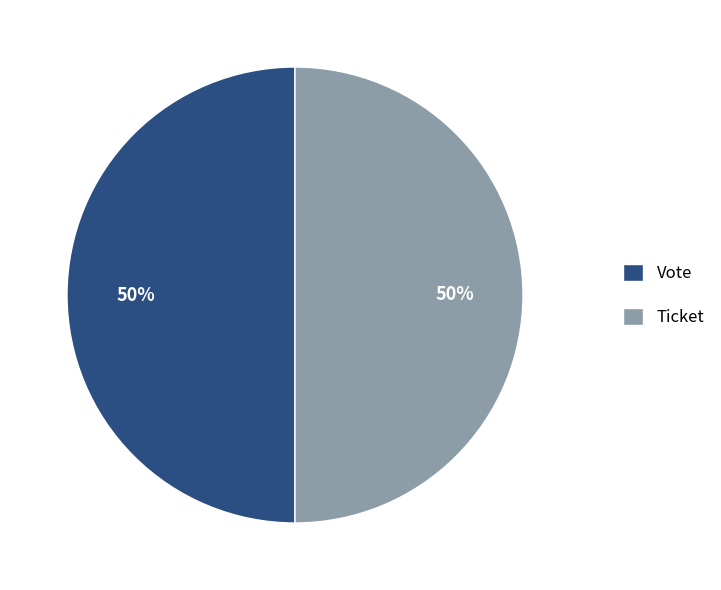

Is it true that Ticket is 60% of the pie?

False